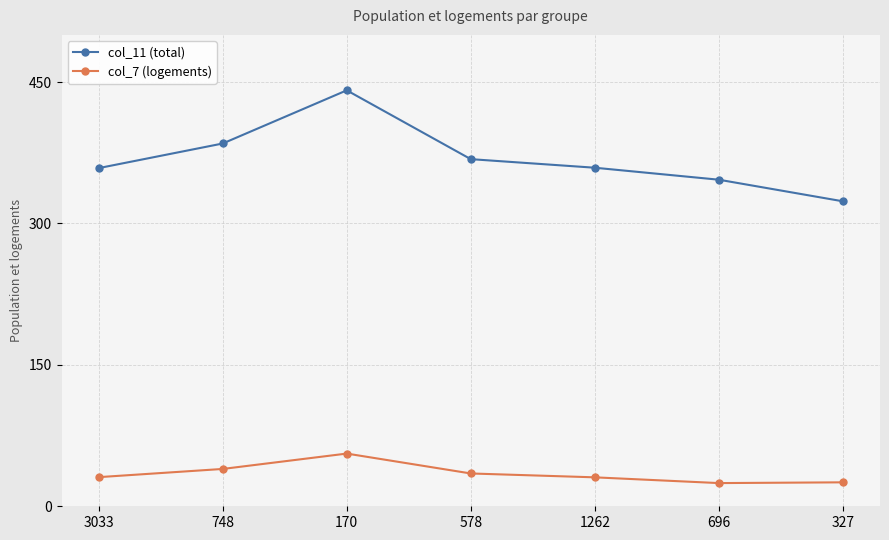

What is the label of the 6th point from the left?

696